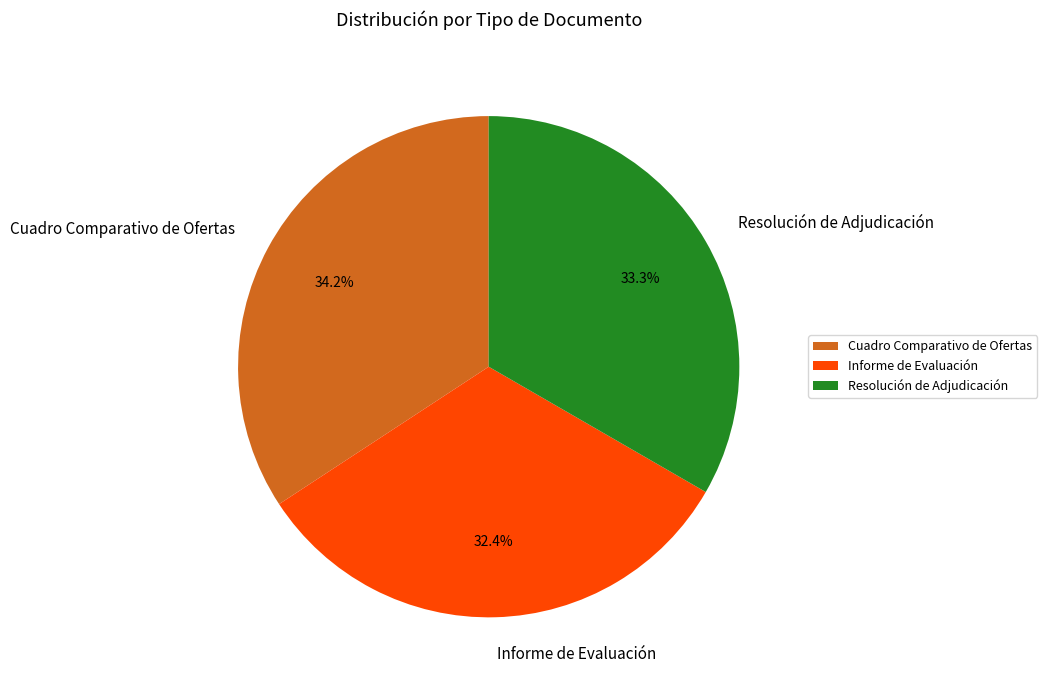

Which slice is the smallest?

Informe de Evaluación